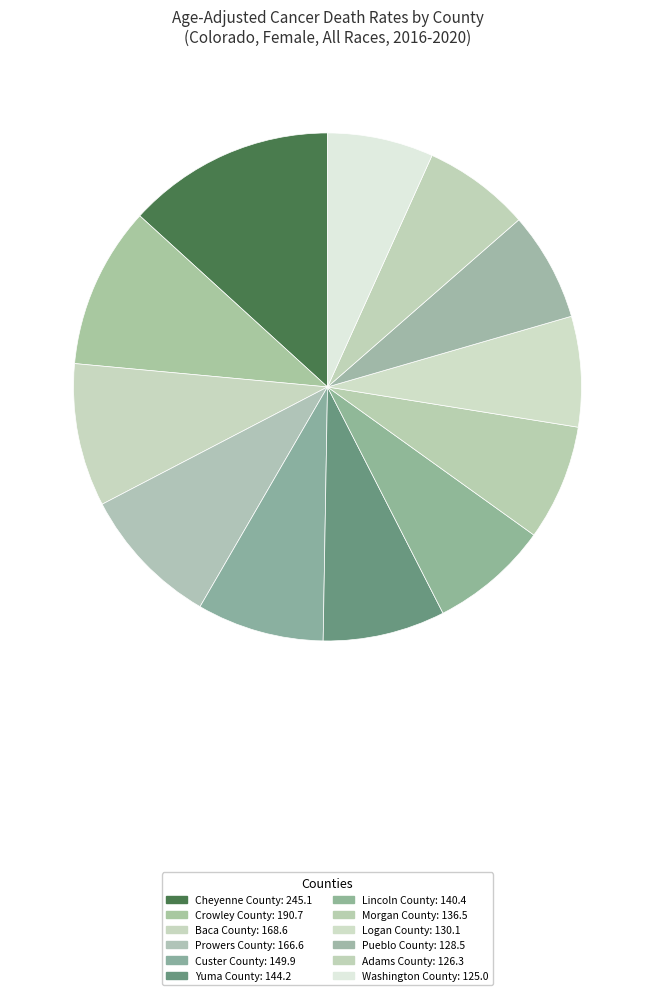

How many slices are in this pie chart?

12